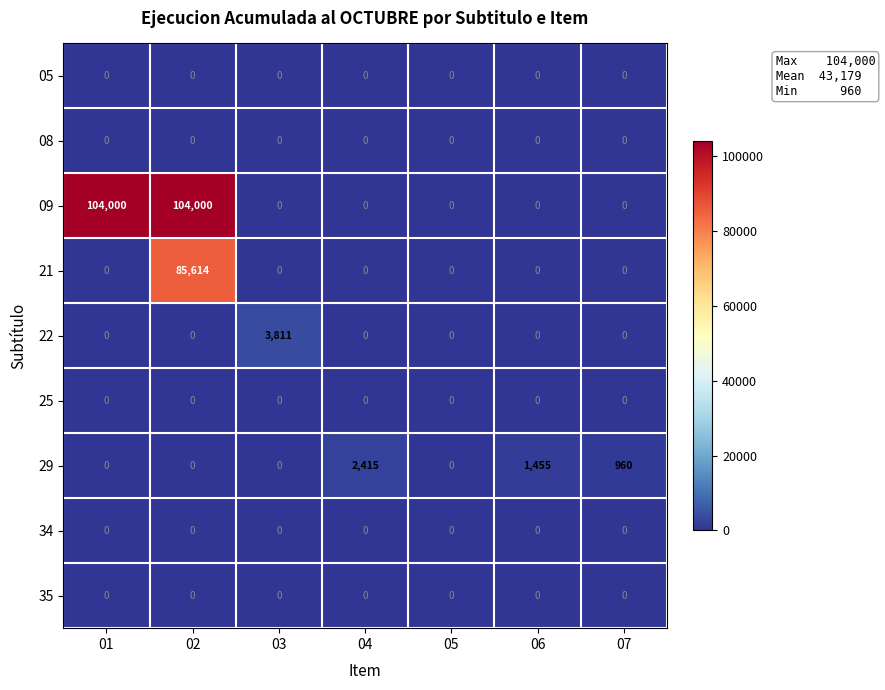

Which series has the largest total across all categories?

09